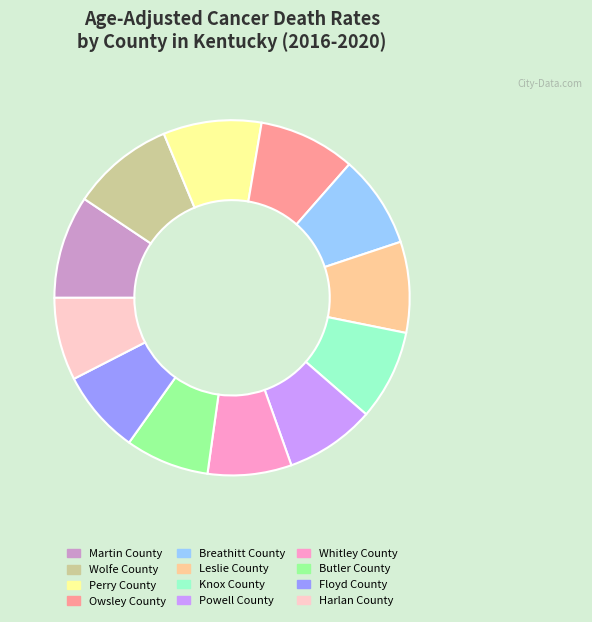

True or false: Breathitt County accounts for 22% of the total.

False